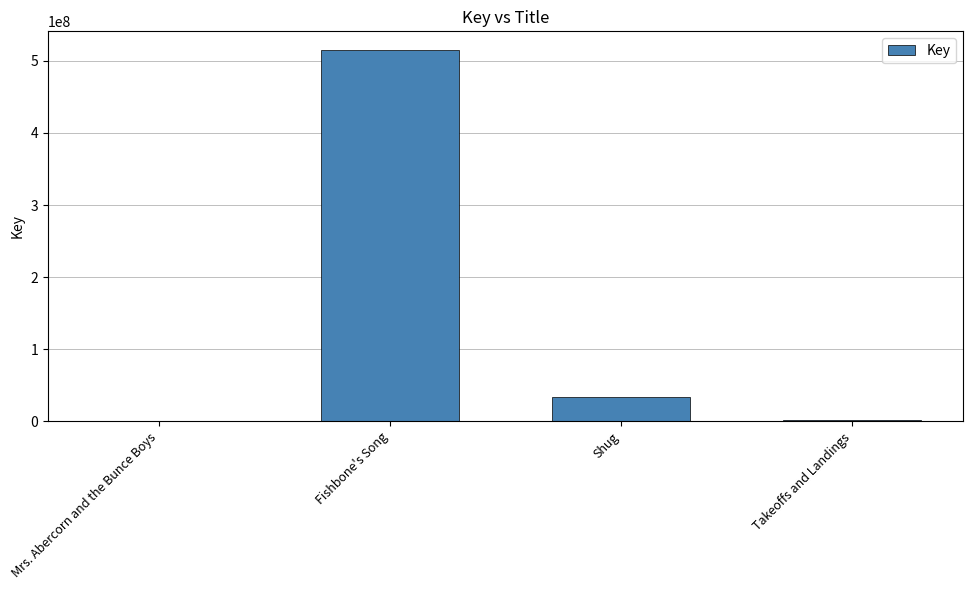

Where is the data nearest to the value 257727954?

Shug